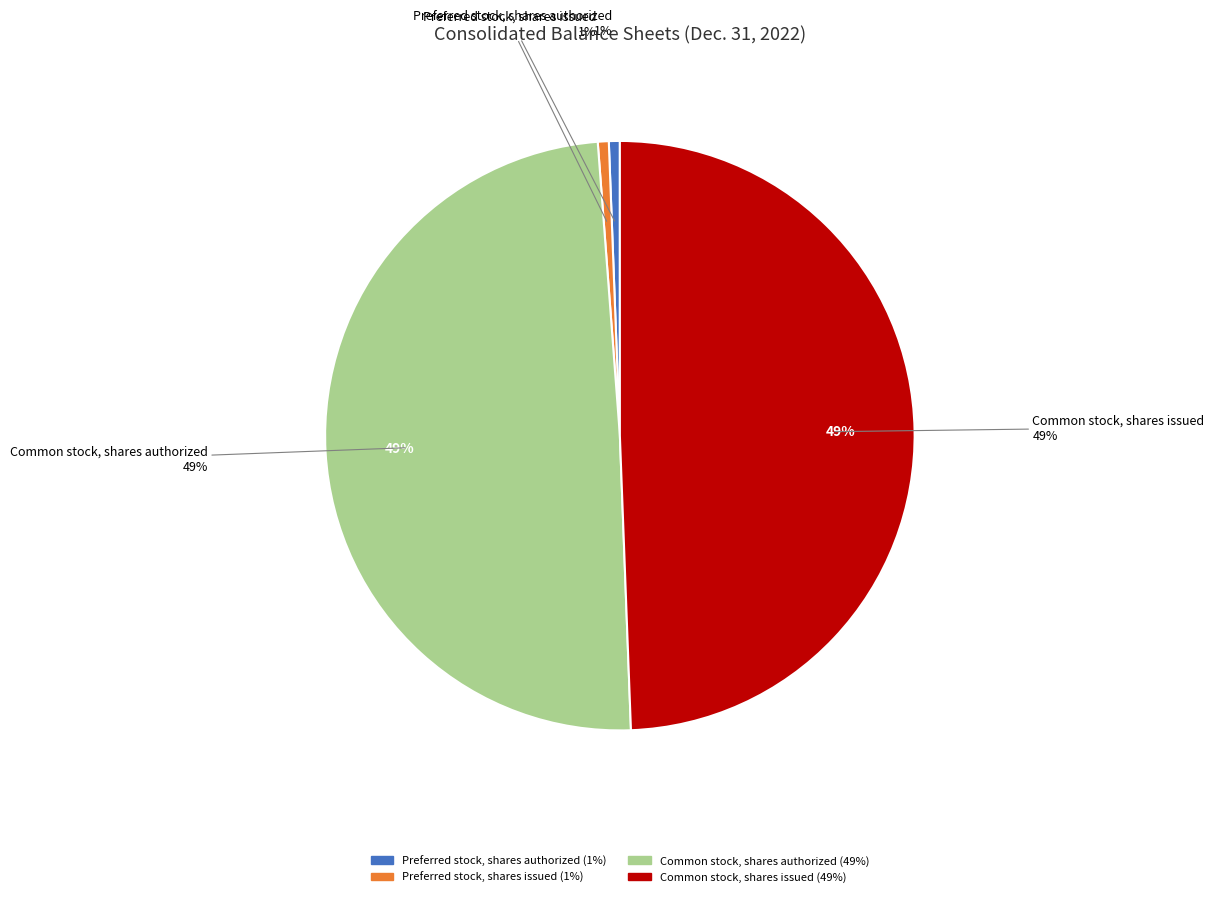

What percentage is NOT represented by Preferred stock, shares issued?

99.4%